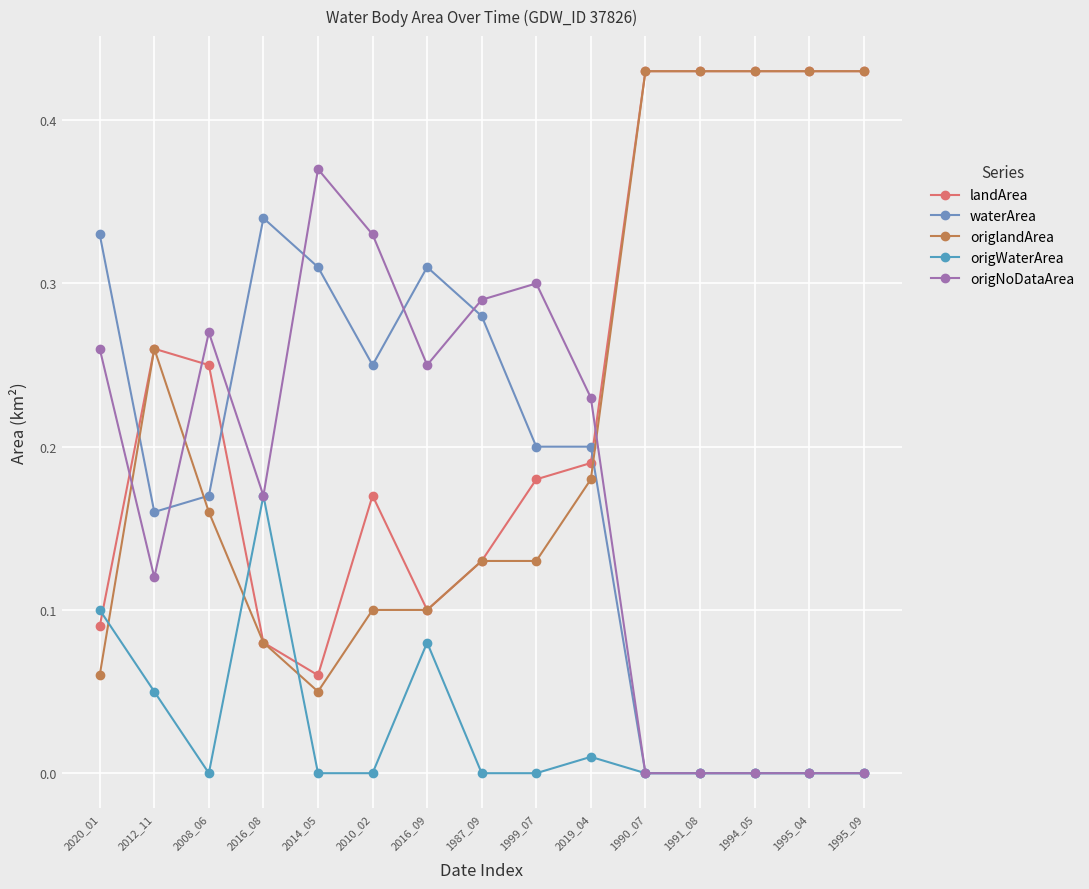

What is the maximum value for landArea?

0.4